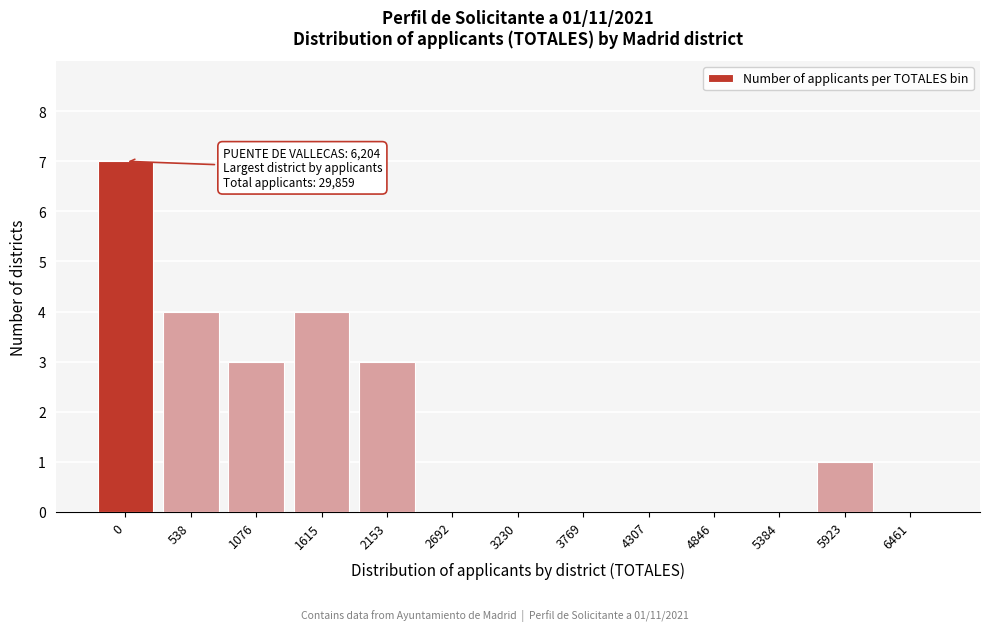

Reading left to right, what are all the values shown in this chart?

0=7	538=4	1076=3	1615=4	2153=3	2692=0	3230=0	3769=0	4307=0	4846=0	5384=0	5923=1	6461=0